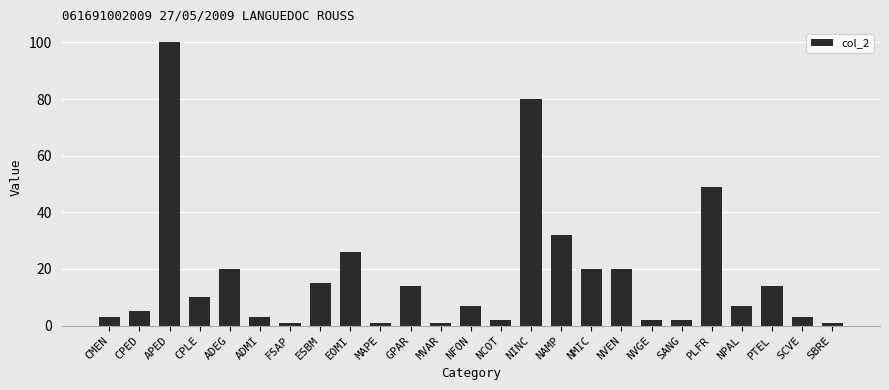

What is the sum of all values?

438